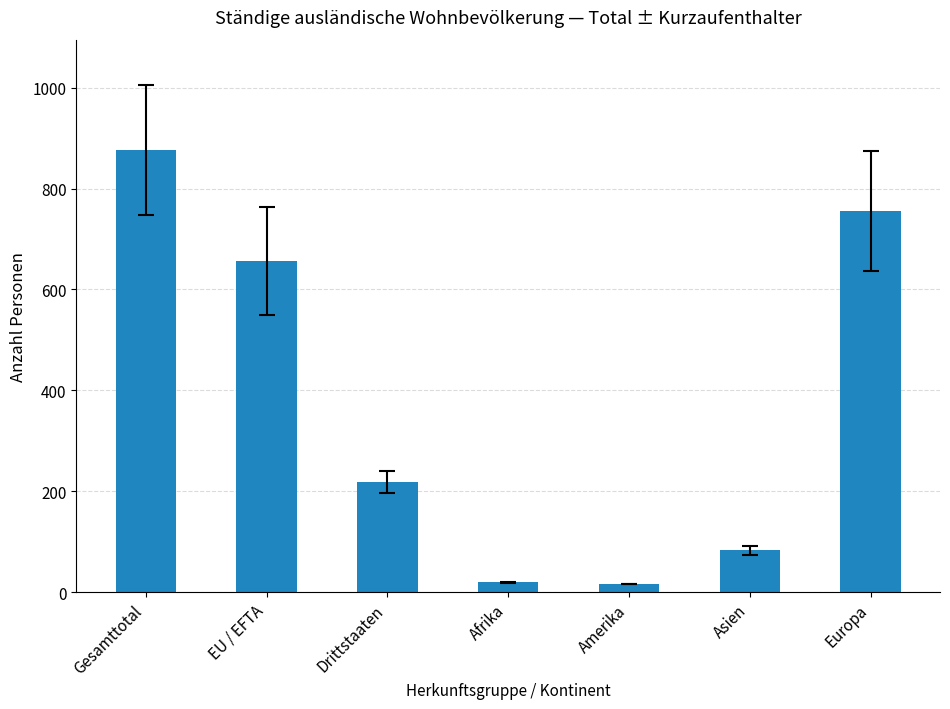

At which label does the data first exceed 219?

Gesamttotal